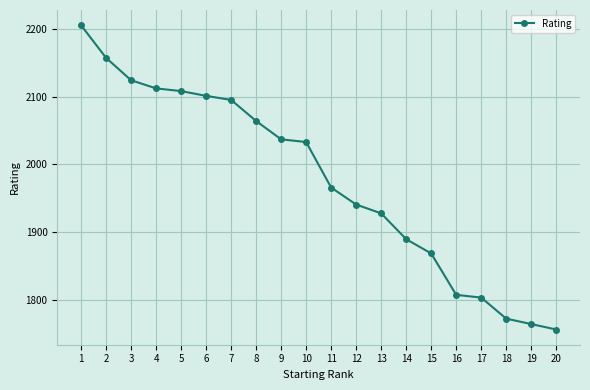

Does the chart have visible grid lines?

Yes